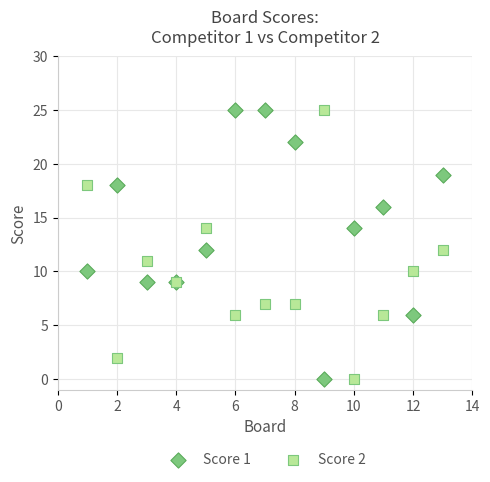

What is the X range (max minus min) for the scatter plot?

12